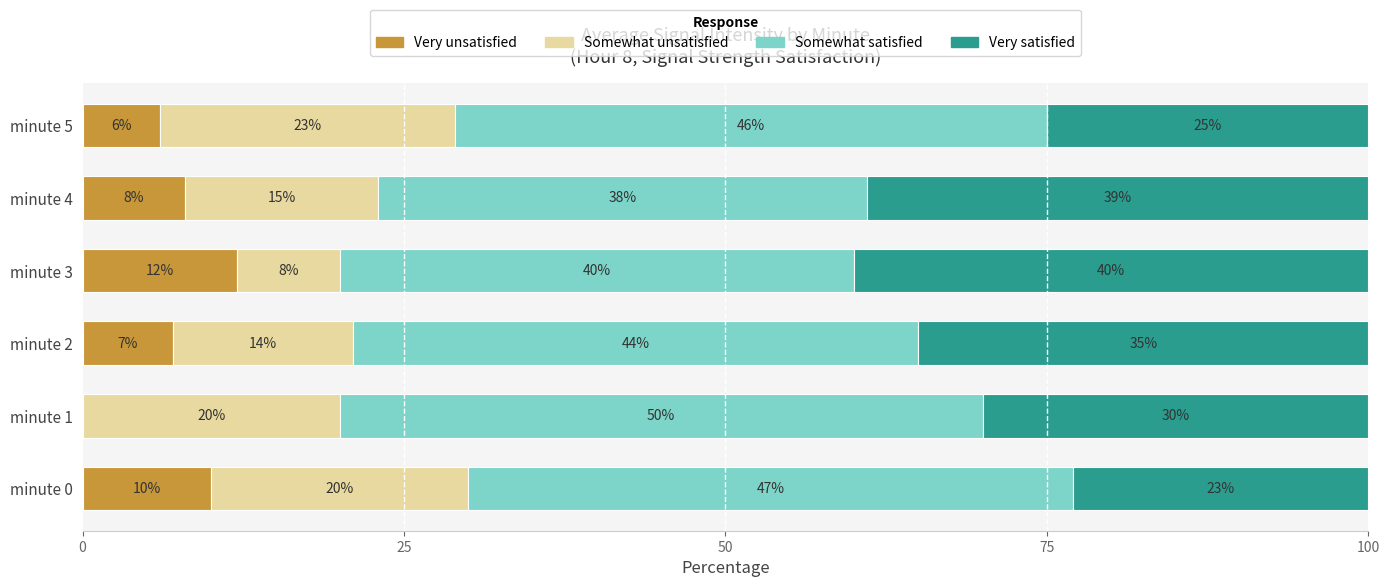

What is the highest value of the Very unsatisfied series?

12